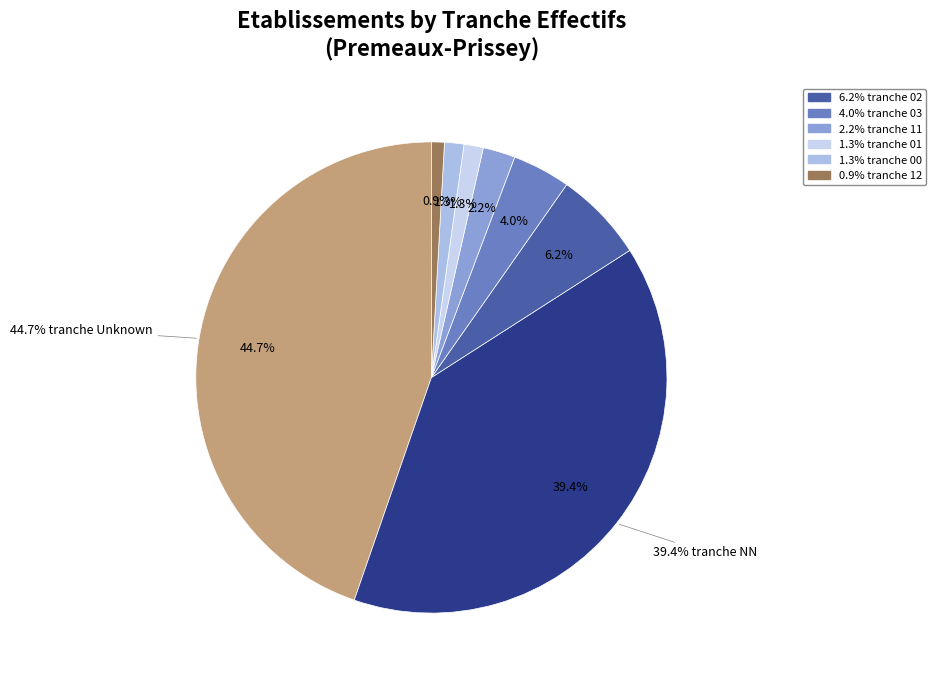

What is the ratio of the value at 01 to the value at 00?

1.0